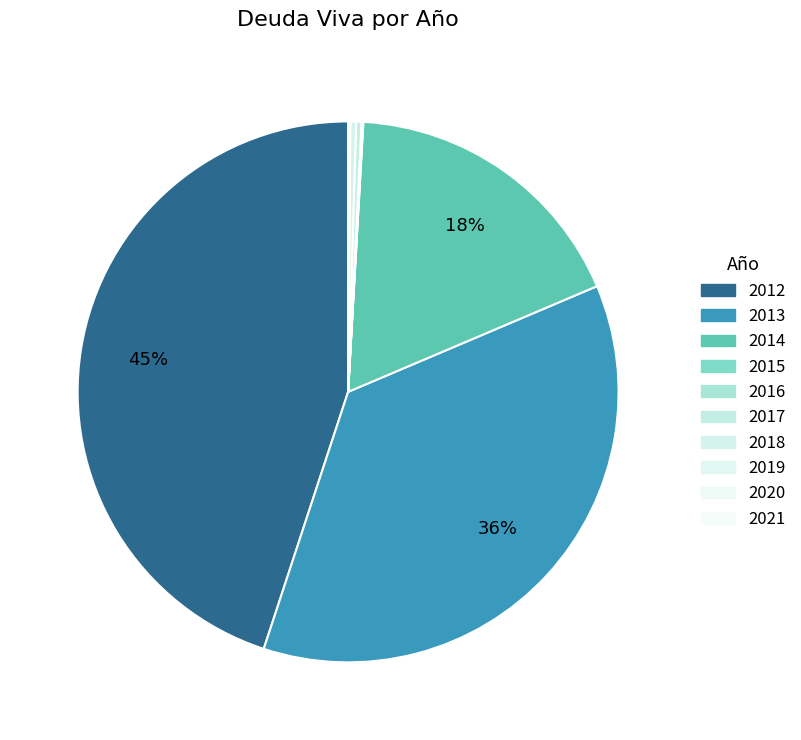

The 2020 slice represents 1% of the pie. True or false?

False